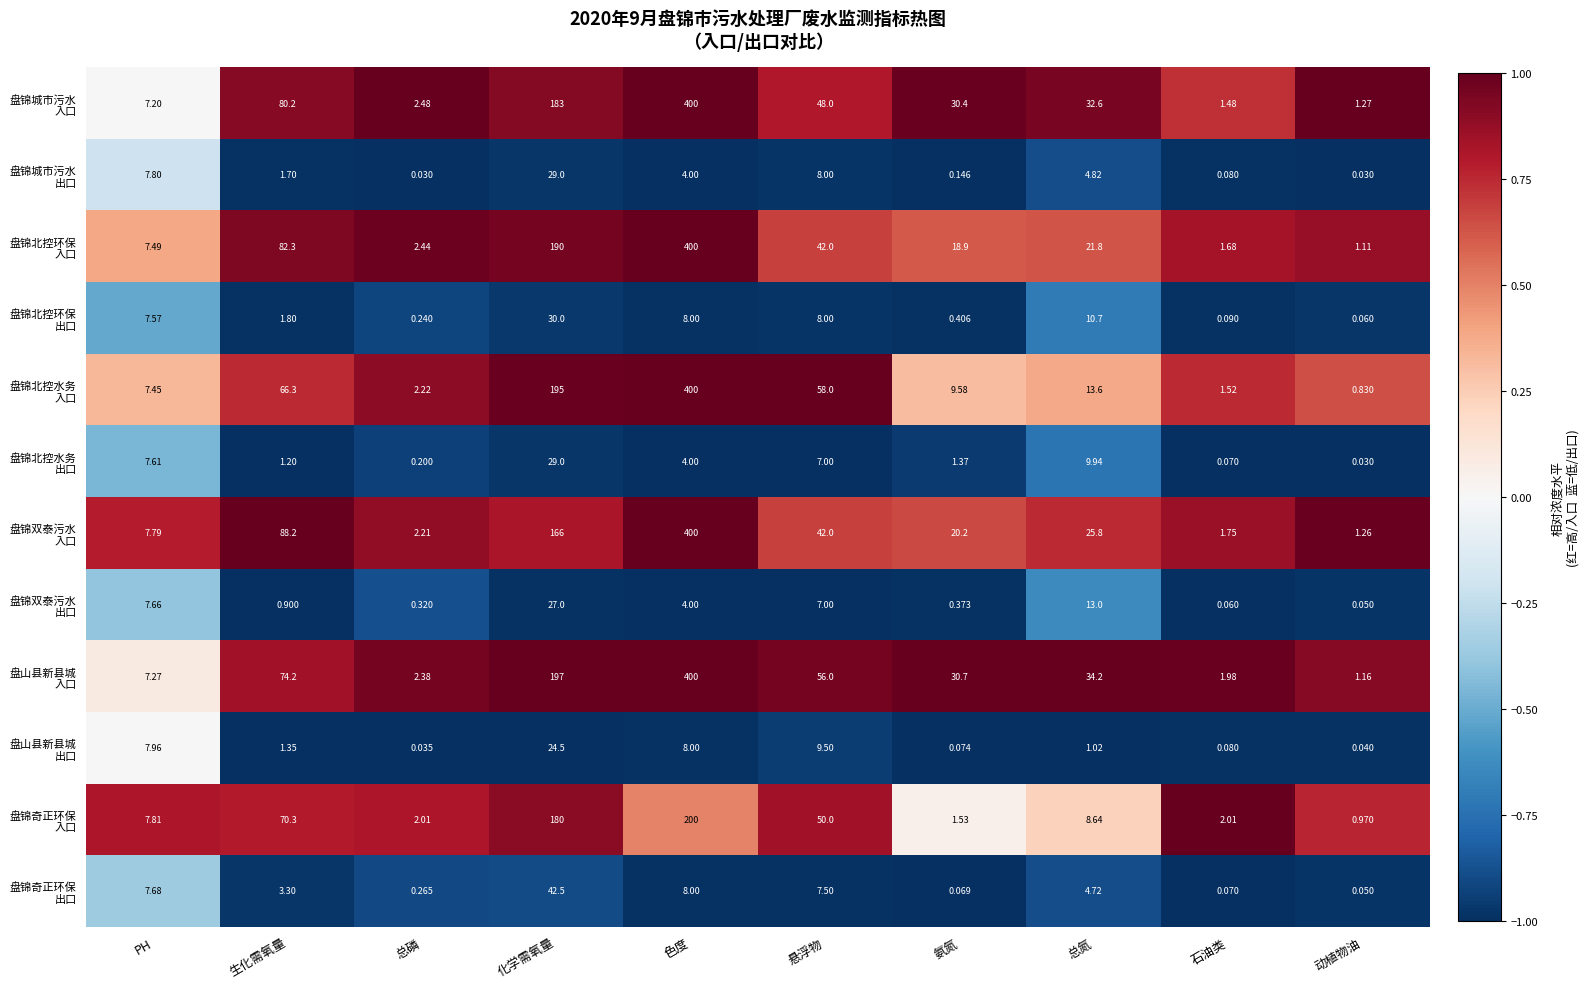

At which category does the chart reach its peak across all series?

色度